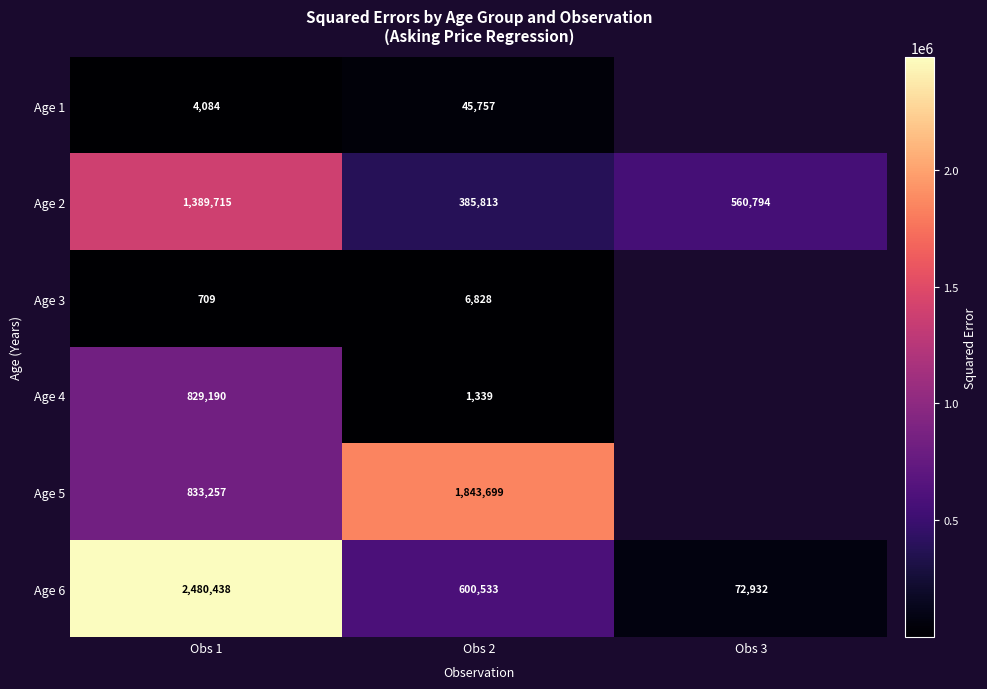

What is the spread (max minus min) of values at Obs 2?

1842360.0